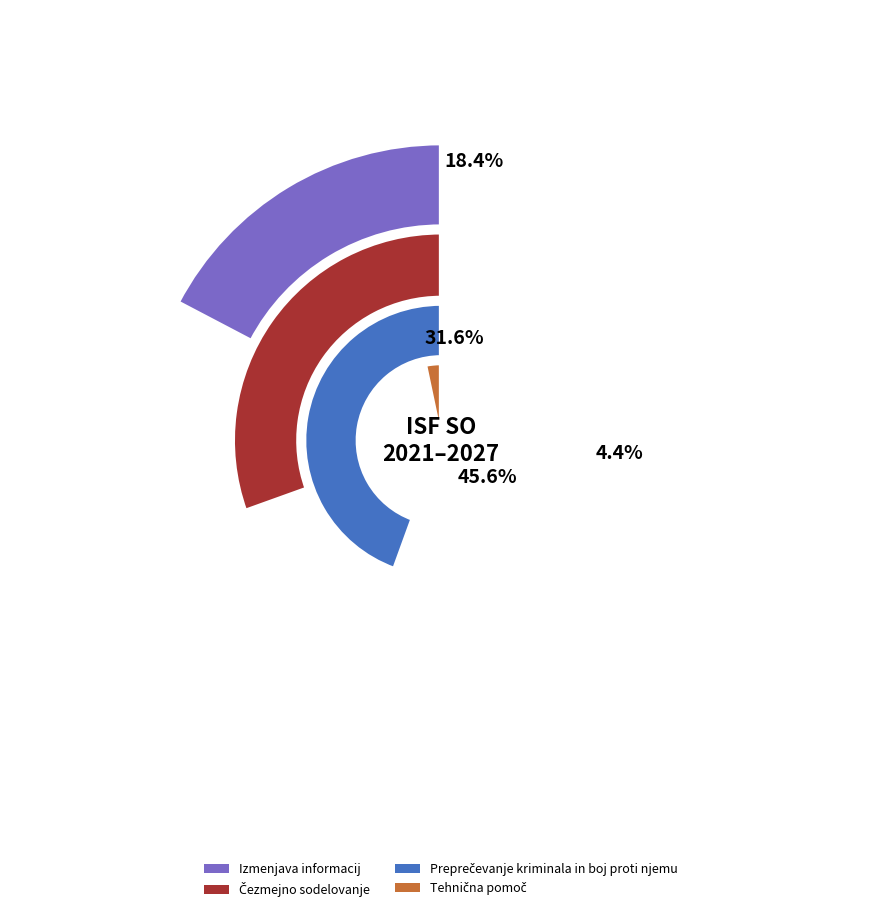

To the nearest percent, what is the difference between the Preprečevanje kriminala in boj proti njemu and Tehnična pomoč slice percentages?

41%